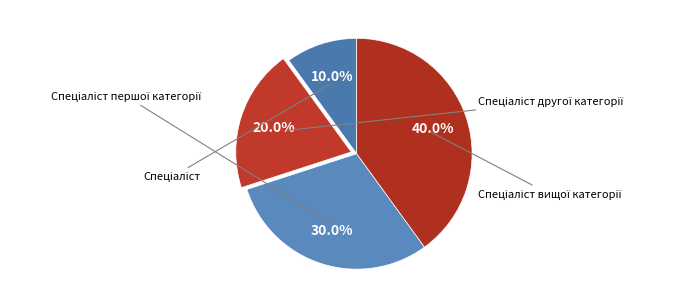

Which slice is the largest?

Спеціаліст вищої категорії